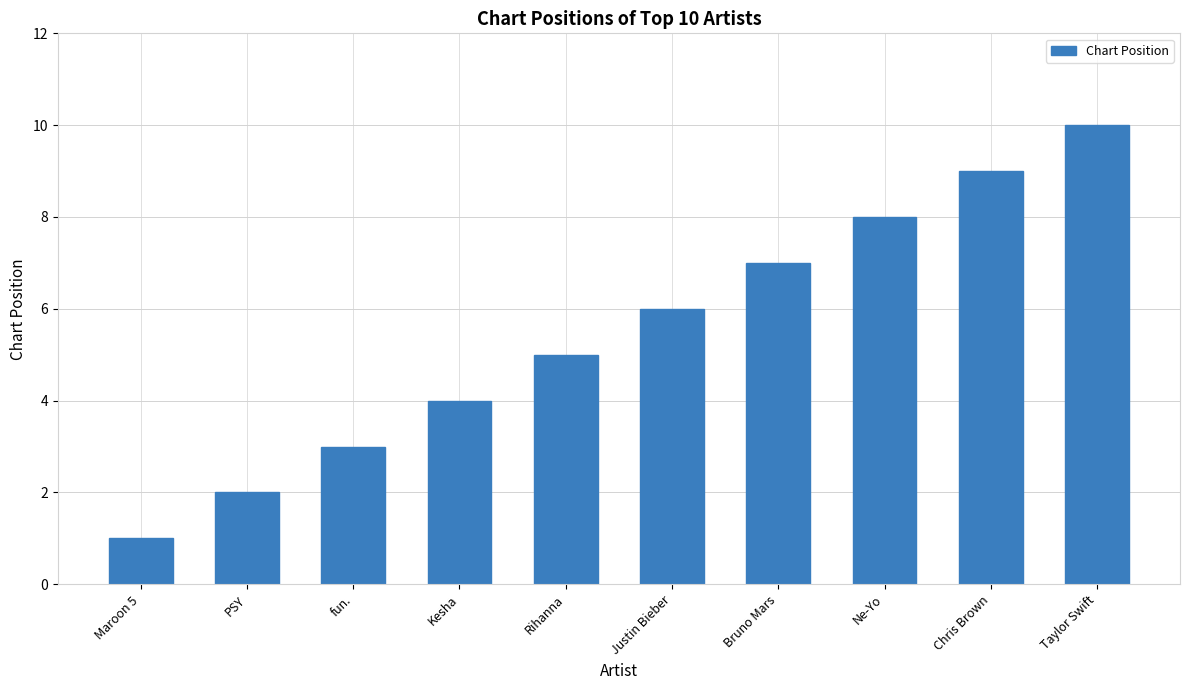

Reading left to right, extract all data points from this chart.

Maroon 5=1	PSY=2	fun.=3	Kesha=4	Rihanna=5	Justin Bieber=6	Bruno Mars=7	Ne-Yo=8	Chris Brown=9	Taylor Swift=10